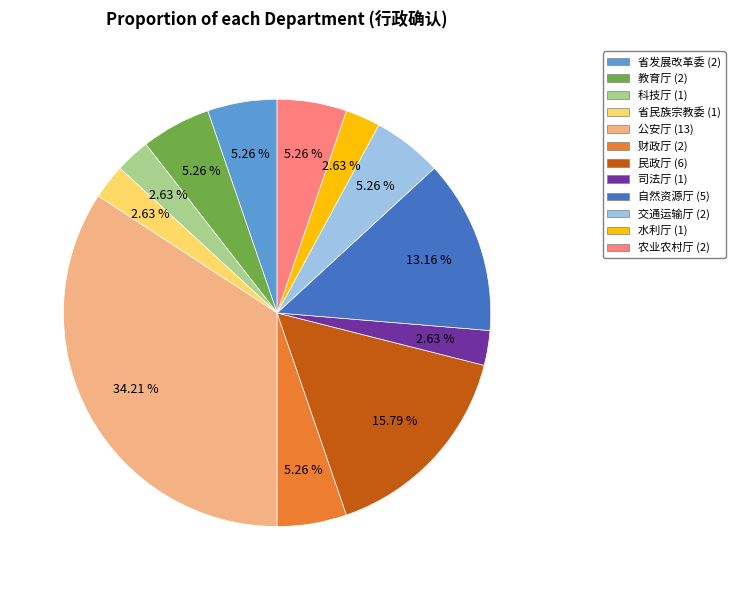

Which category has the biggest portion of the pie?

公安厅